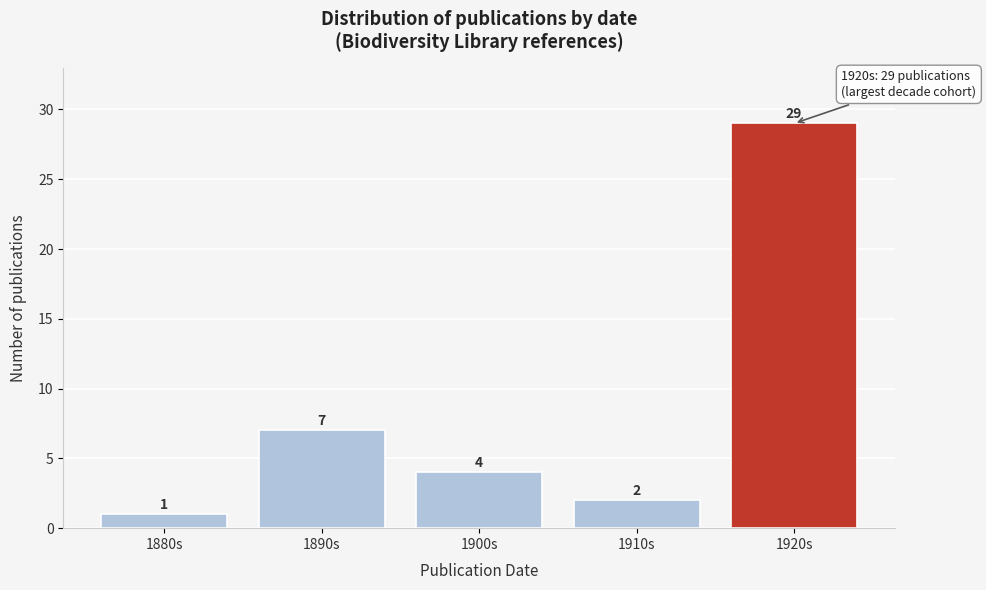

Reading left to right, transcribe all the data shown in this chart.

1	7	4	2	29